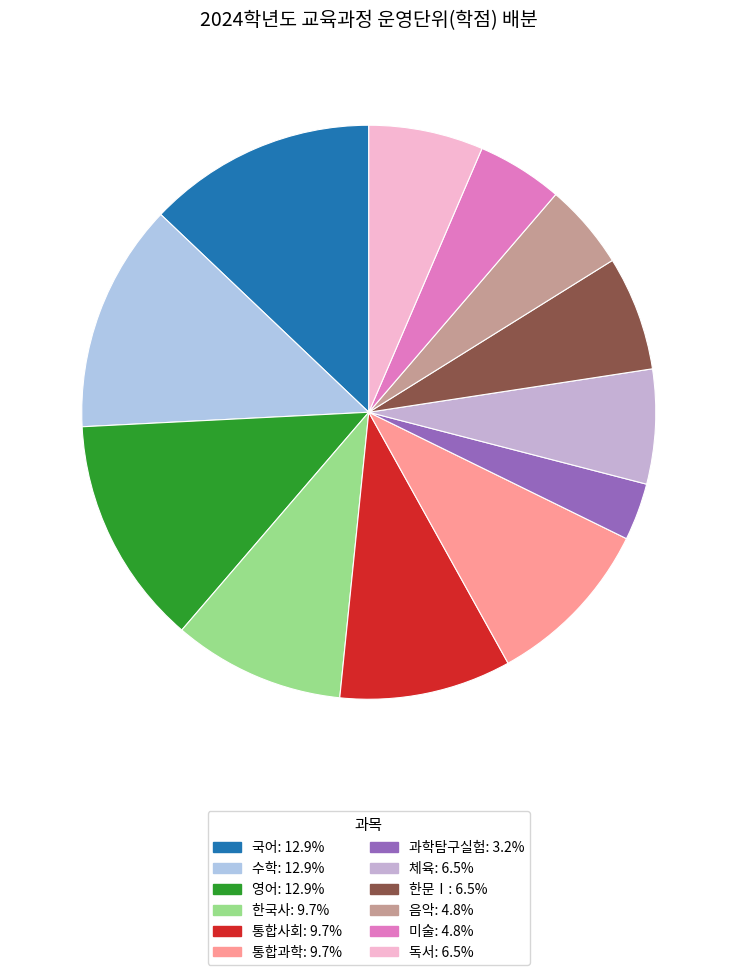

How much of the chart is everything except 통합사회?

90.3%